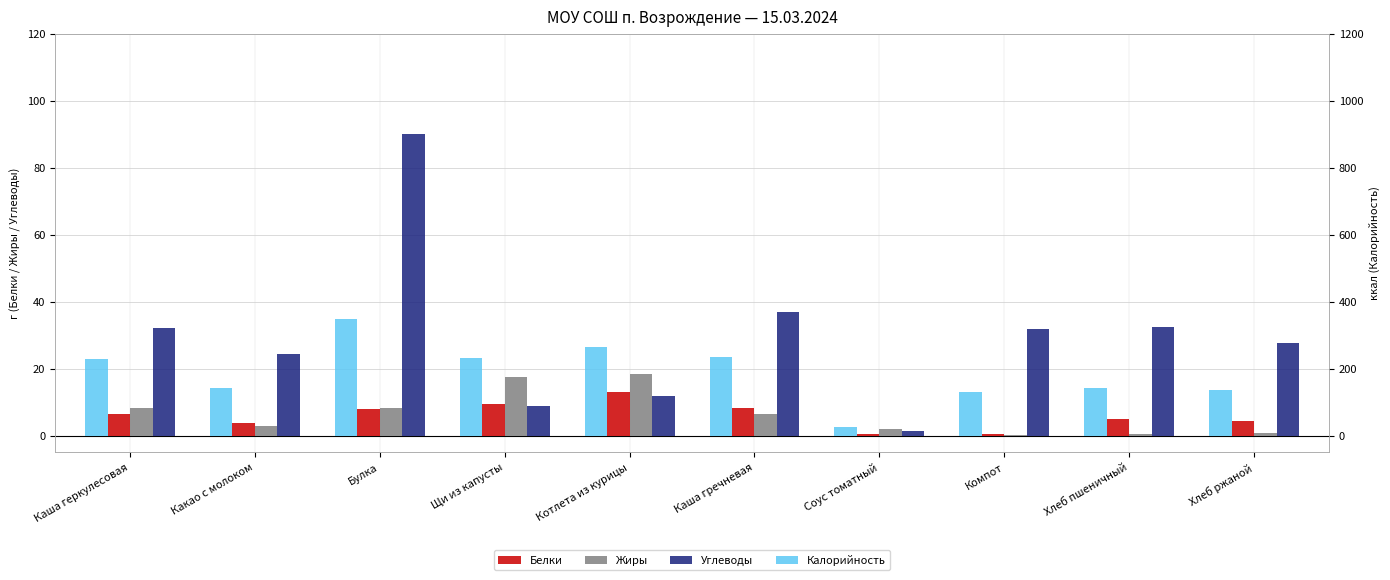

What is the label of the 6th bar from the right?

Котлета из курицы